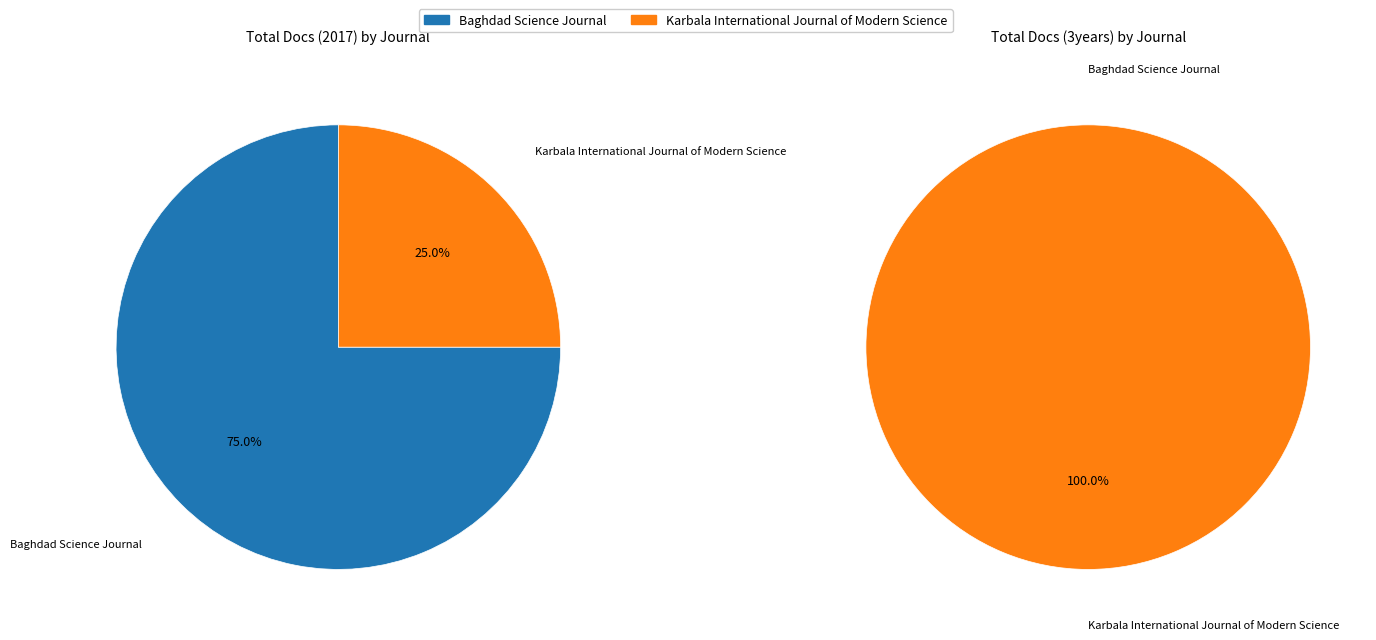

Which slice represents more than half of the pie?

Baghdad Science Journal